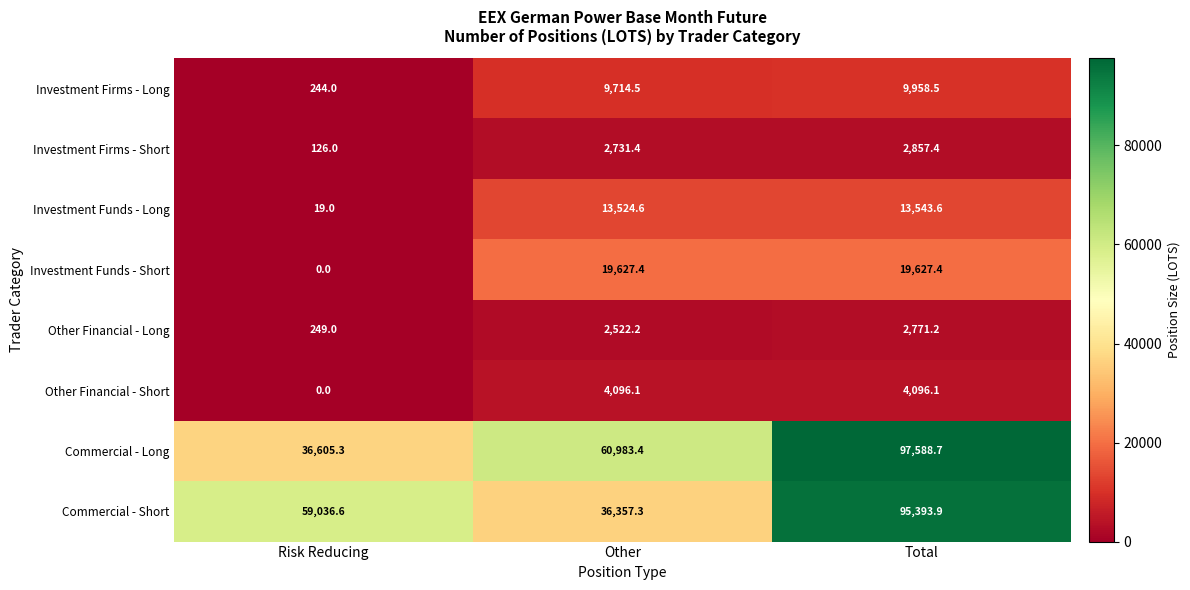

How many series are shown in this chart?

8